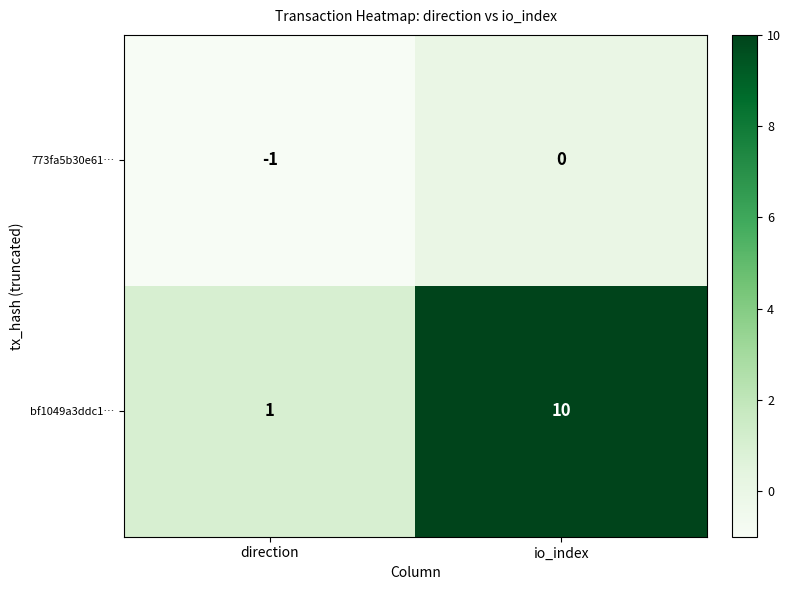

How many data points does each series have?

2